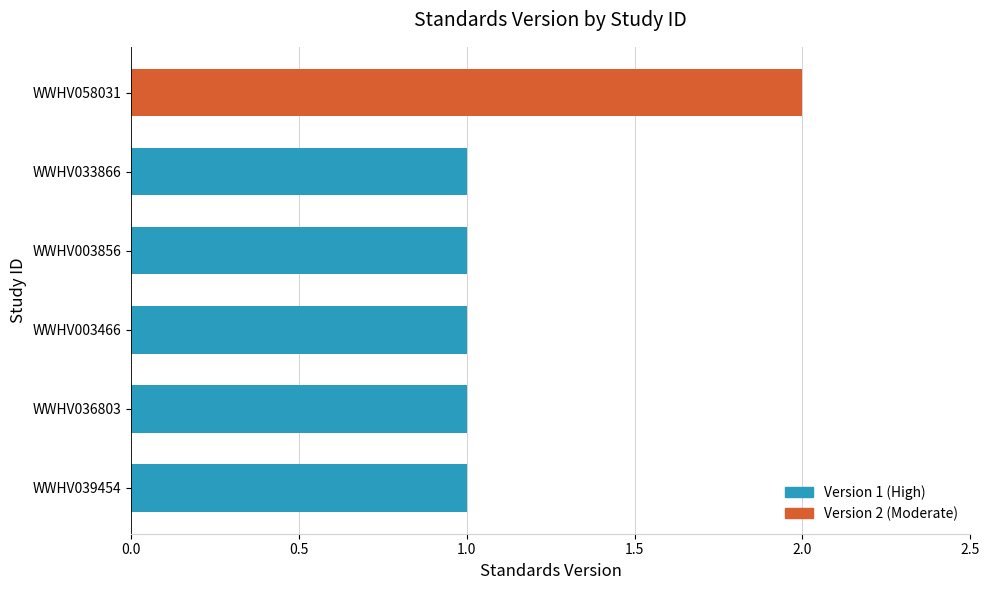

What is the maximum value shown in the chart?

2